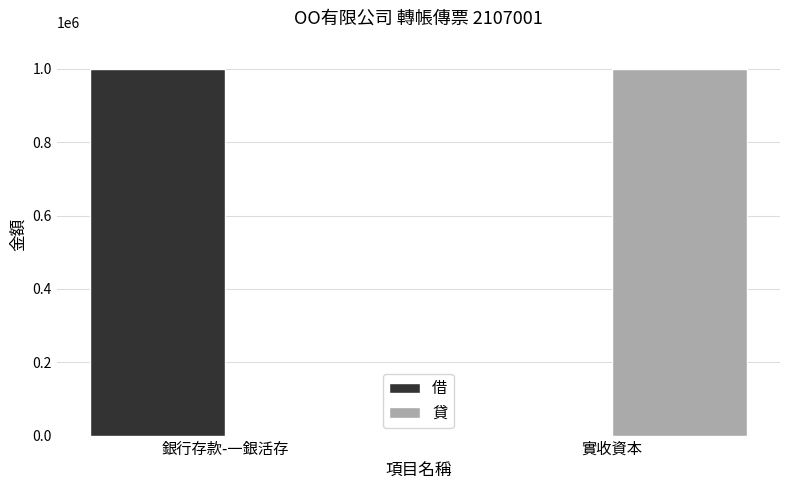

The value of 借 at 實收資本 is 0. True or false?

True